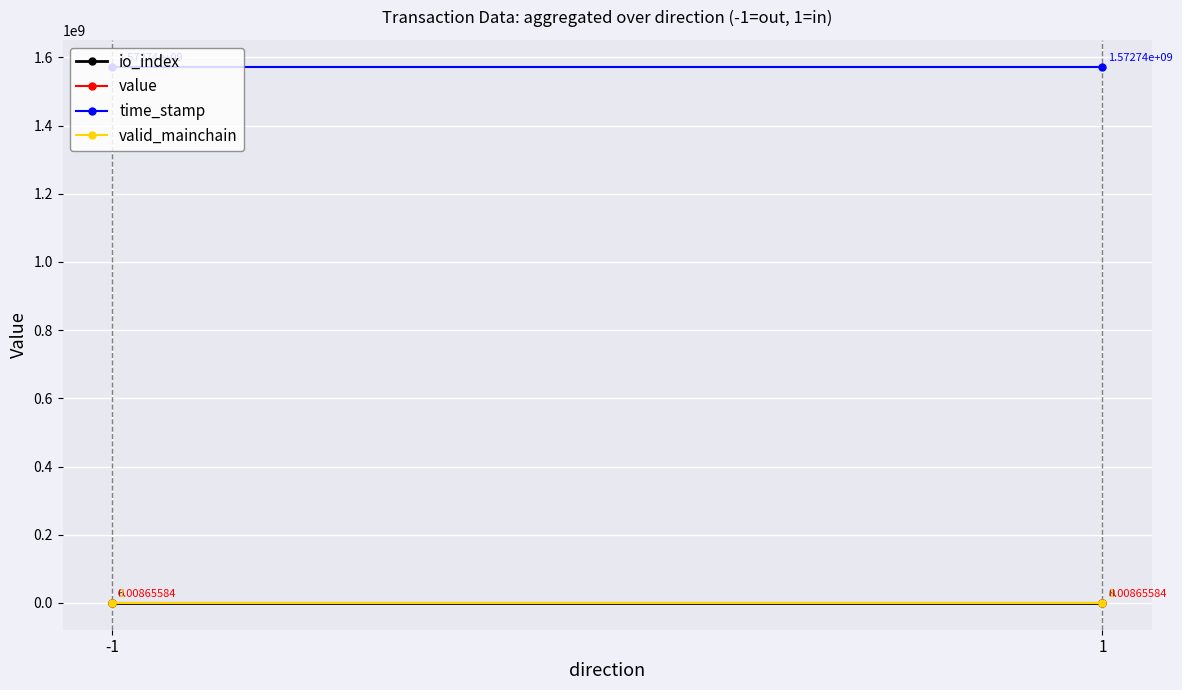

Reading left to right, list all the values displayed in this chart.

io_index: -1=6.0	1=8.0
value: -1=0.0	1=0.0
time_stamp: -1=1572740052.0	1=1572739763.0
valid_mainchain: -1=1.0	1=1.0